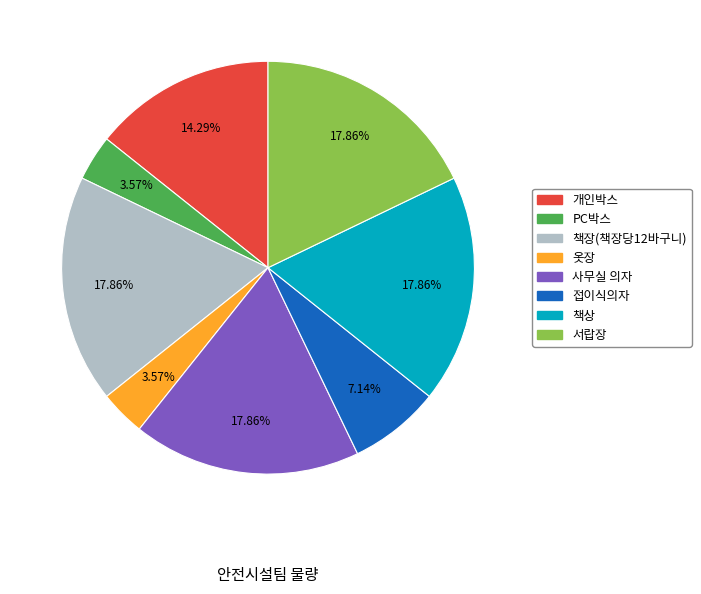

Do 책장(책장당12바구니) and PC박스 together represent more than half of the pie?

No